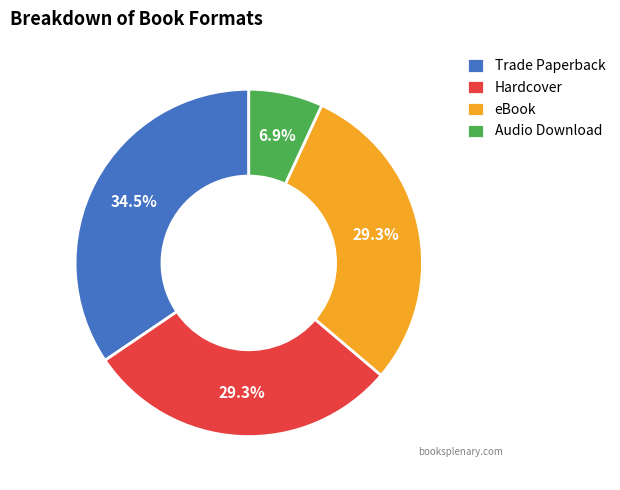

To the nearest percent, what portion does Audio Download represent?

7%